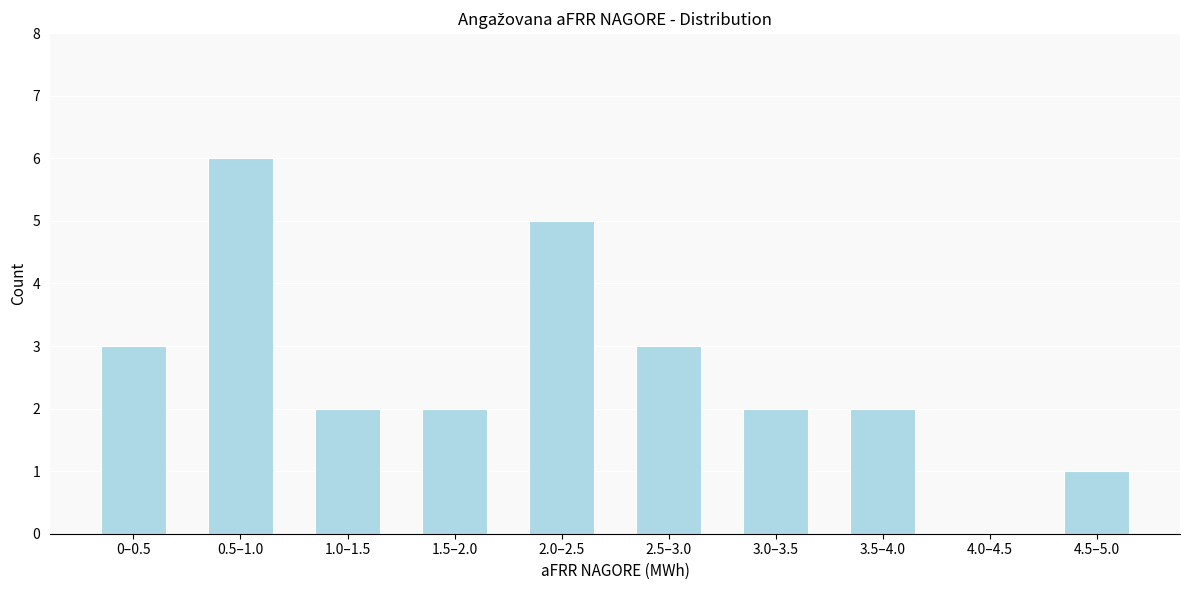

Reading left to right, transcribe all the data shown in this chart.

0–0.5=3	0.5–1.0=6	1.0–1.5=2	1.5–2.0=2	2.0–2.5=5	2.5–3.0=3	3.0–3.5=2	3.5–4.0=2	4.0–4.5=0	4.5–5.0=1